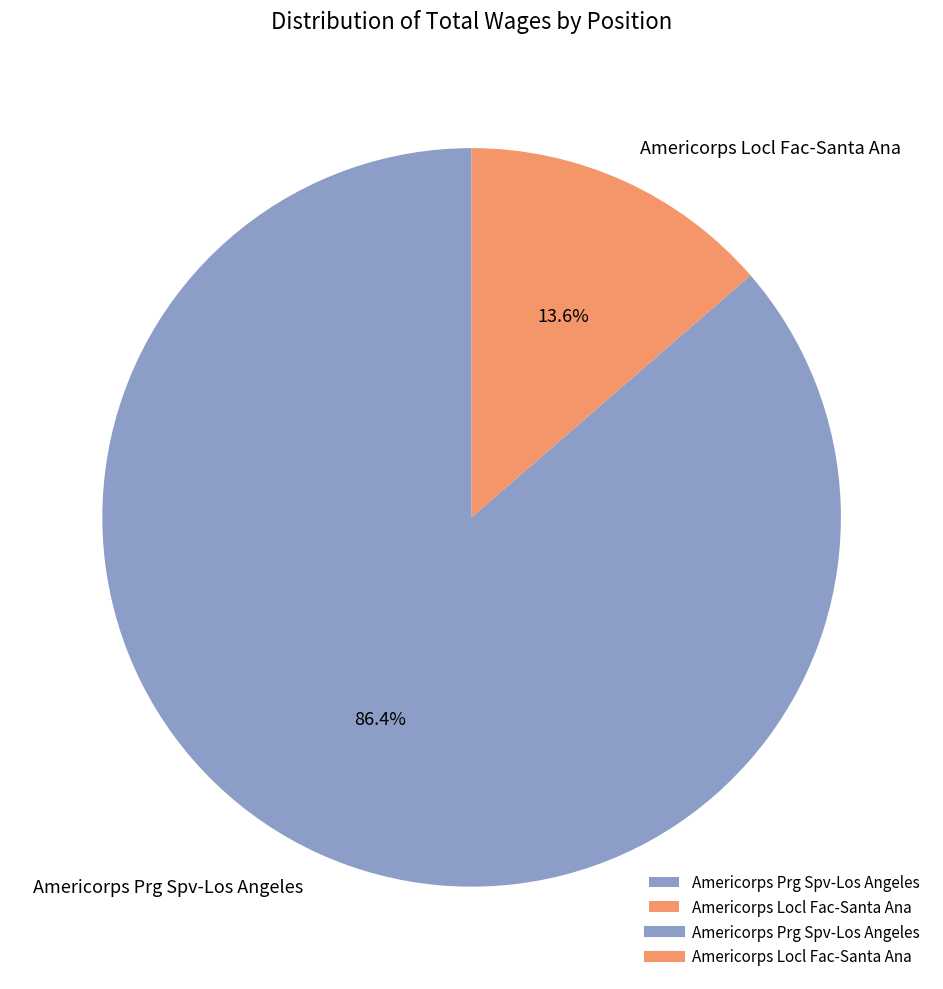

To the nearest percent, what is the average slice percentage?

50%